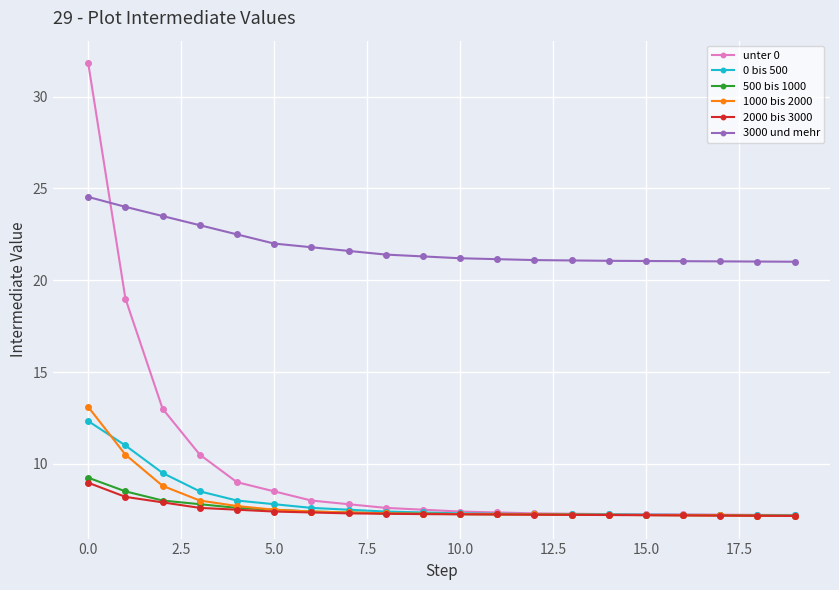

What is the difference between the maximum and second lowest values in the 1000 bis 2000 series?

5.9